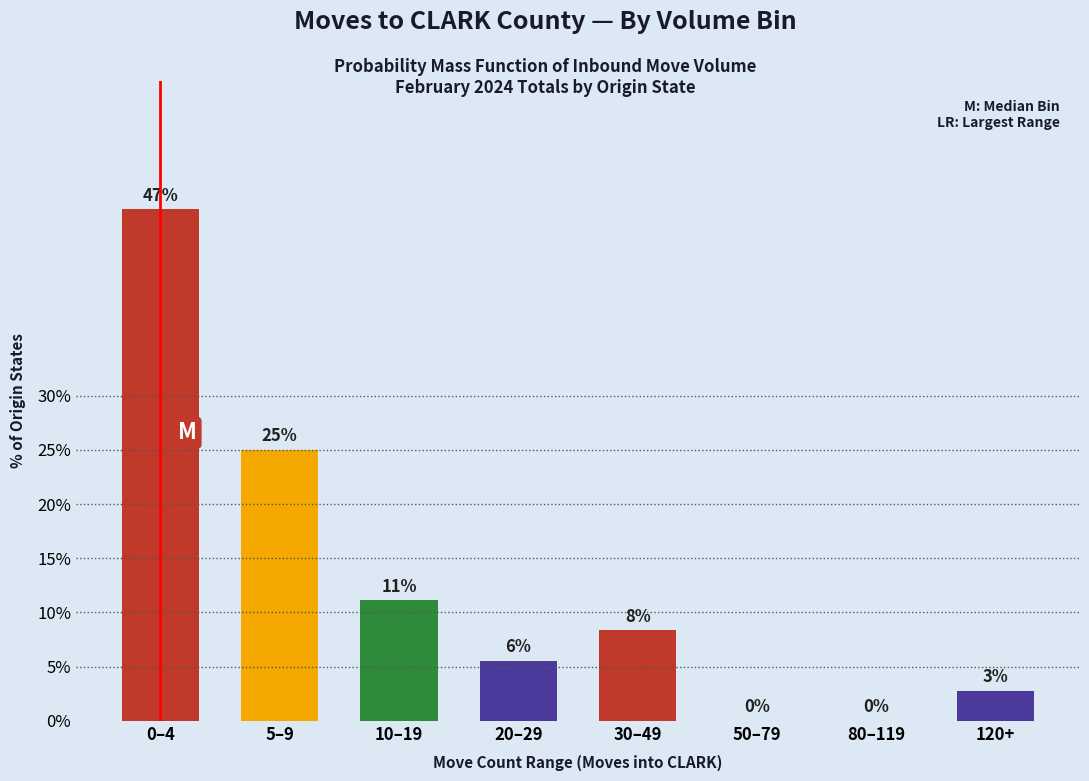

What is the sum of all values?

100.0